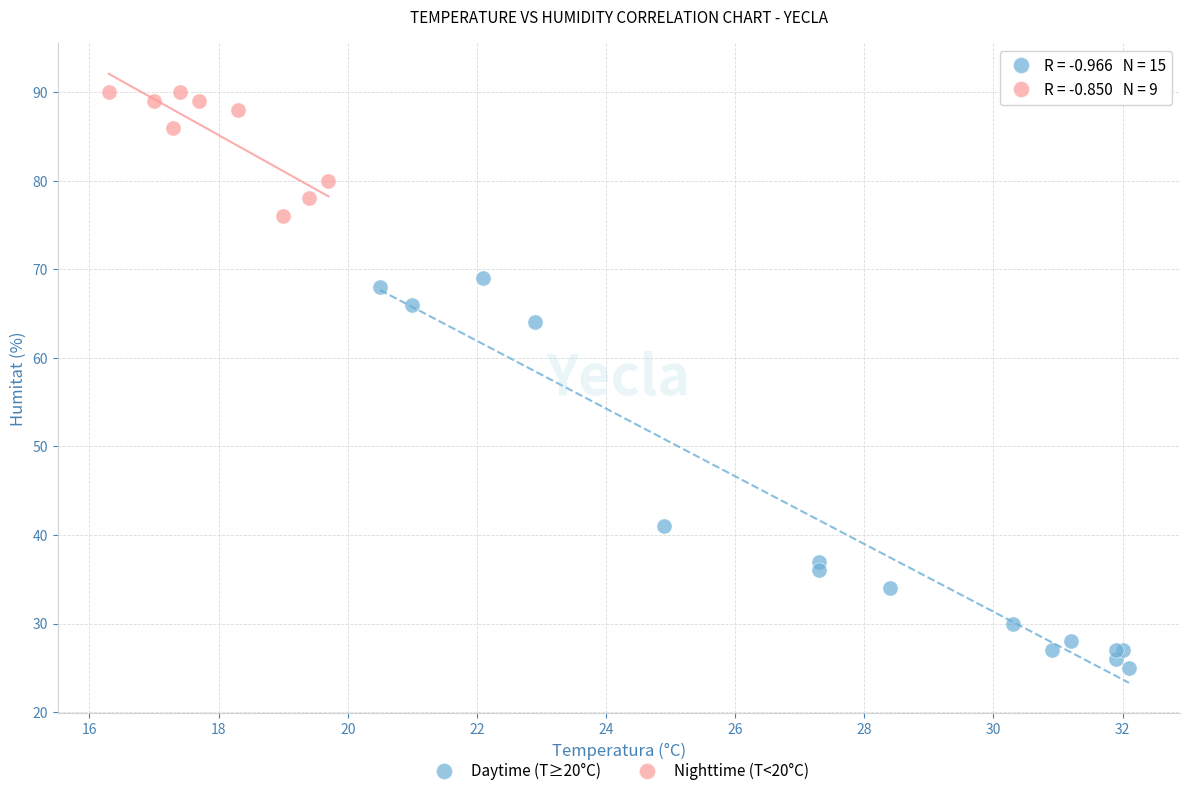

Which series reaches the minimum Y coordinate?

Daytime (T≥20°C)